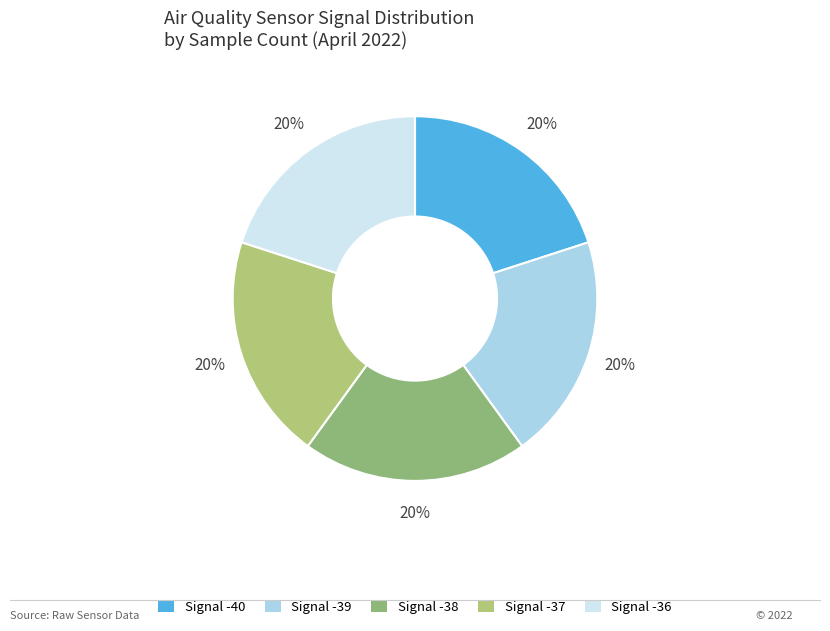

Is Signal -37 the majority of the pie?

No